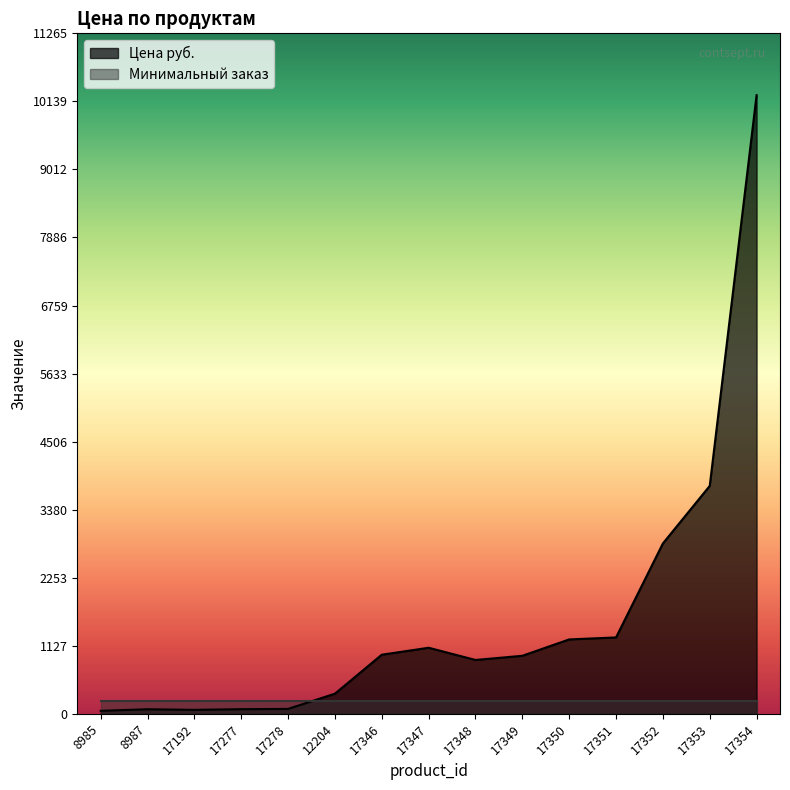

Which category has the highest value across all series?

17354